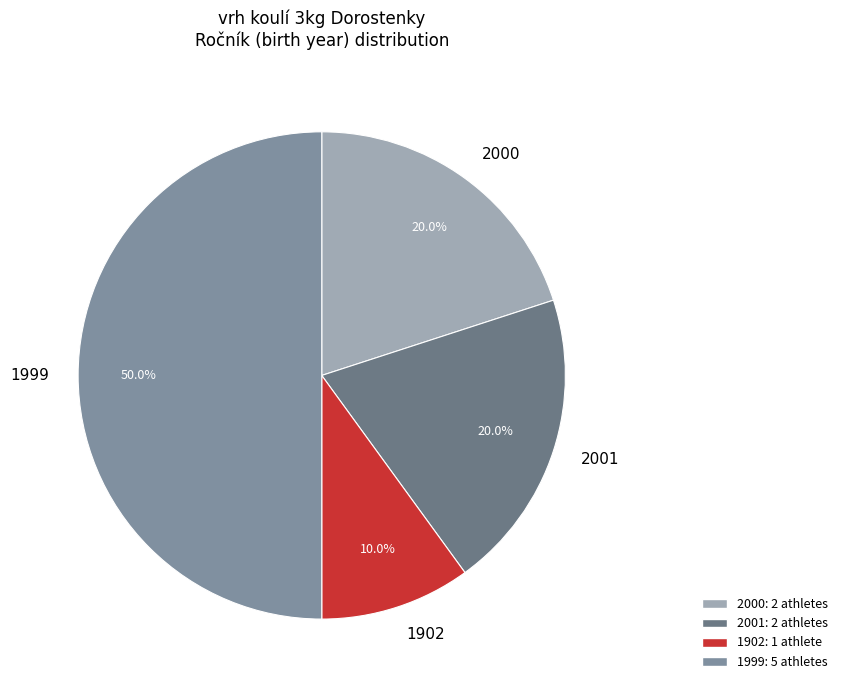

Does 2001 account for over 50% of the chart?

No